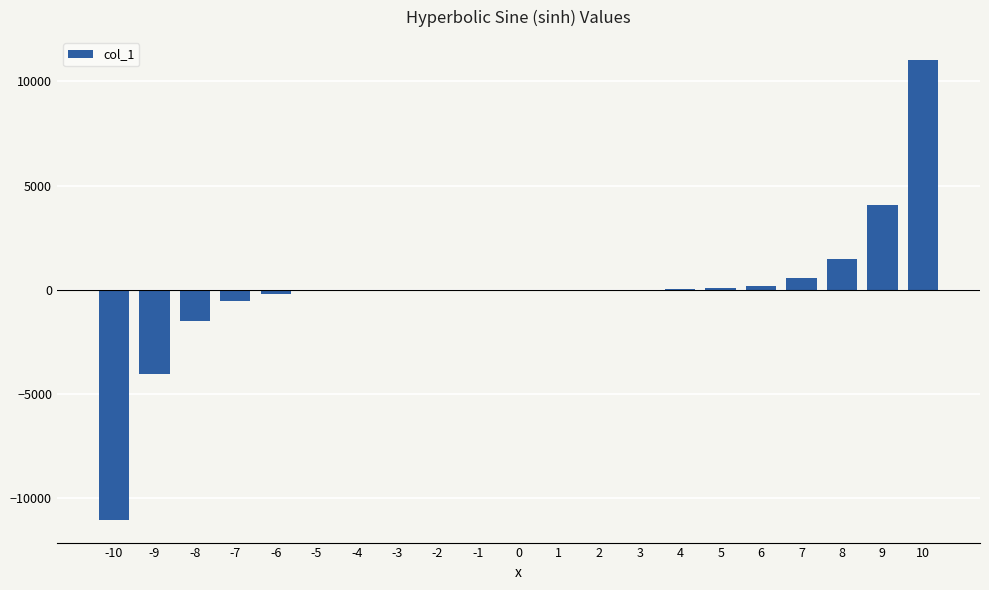

What is the greatest value displayed?

11013.2